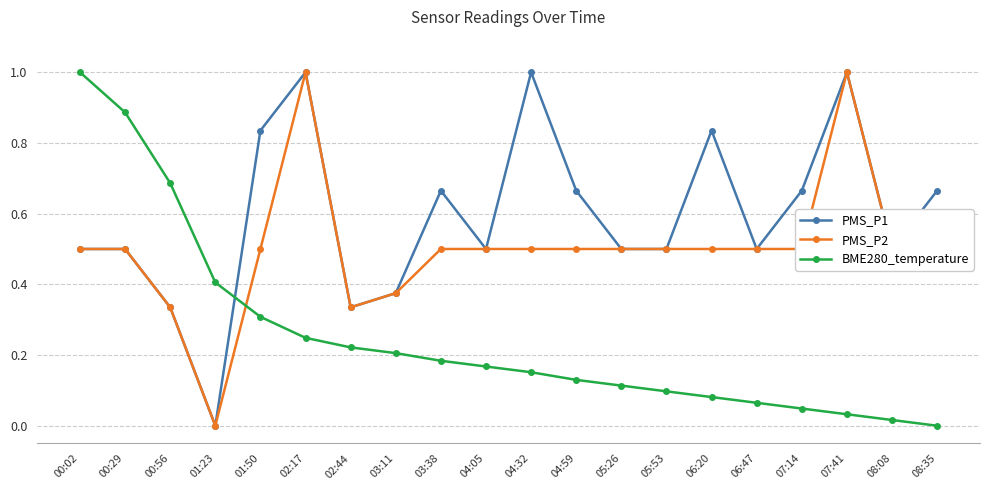

What is the greatest value displayed?

1.0